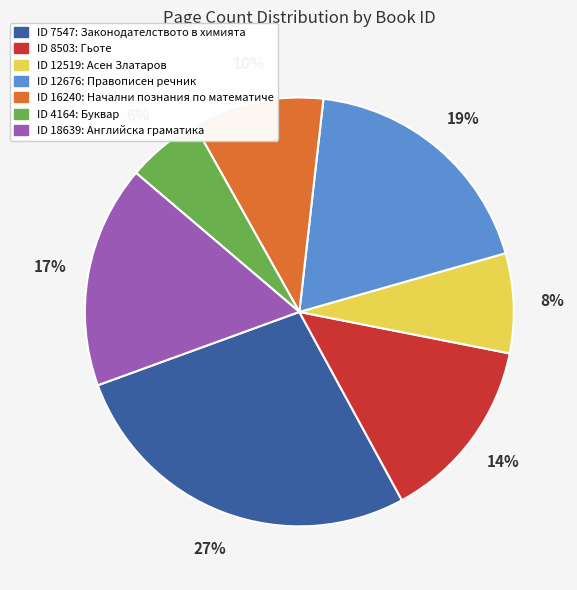

Is there a majority slice in this chart?

No